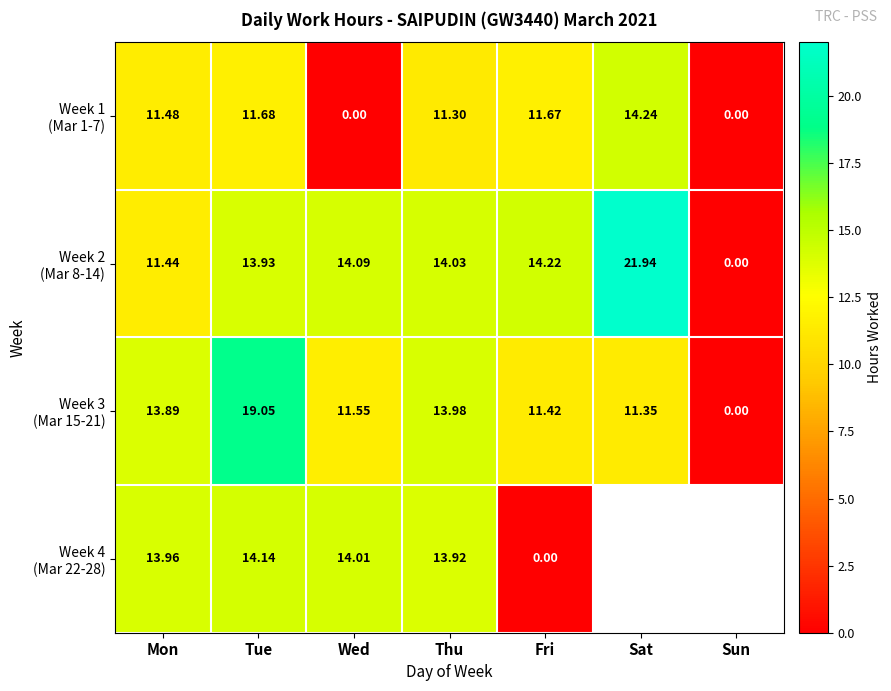

Which series has the largest total across all categories?

Week 2 (Mar 8-14)